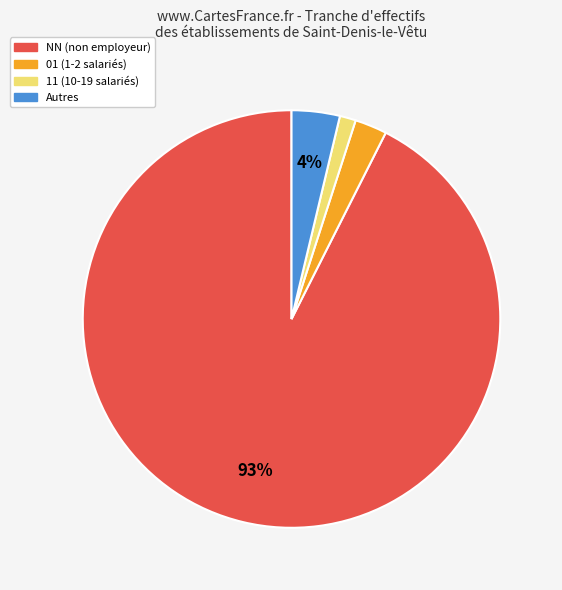

The NN (non employeur) slice represents 93% of the pie. True or false?

True